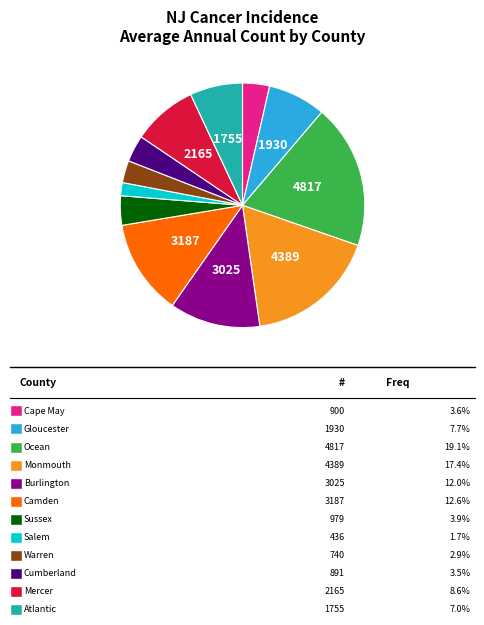

Is there a majority slice in this chart?

No